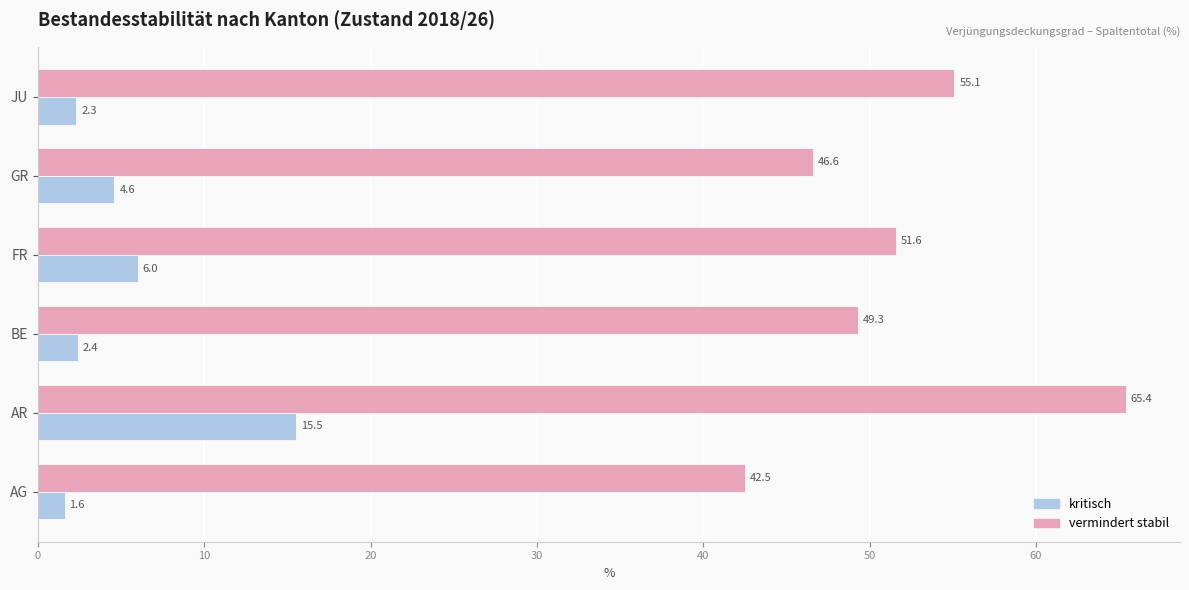

Which series has the largest total across all categories?

vermindert stabil